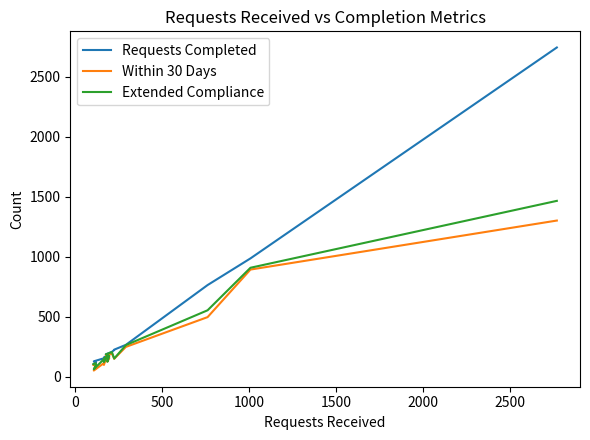

At 1000, list the series in order from smallest to largest.

Within 30 Days, Extended Compliance, Requests Completed